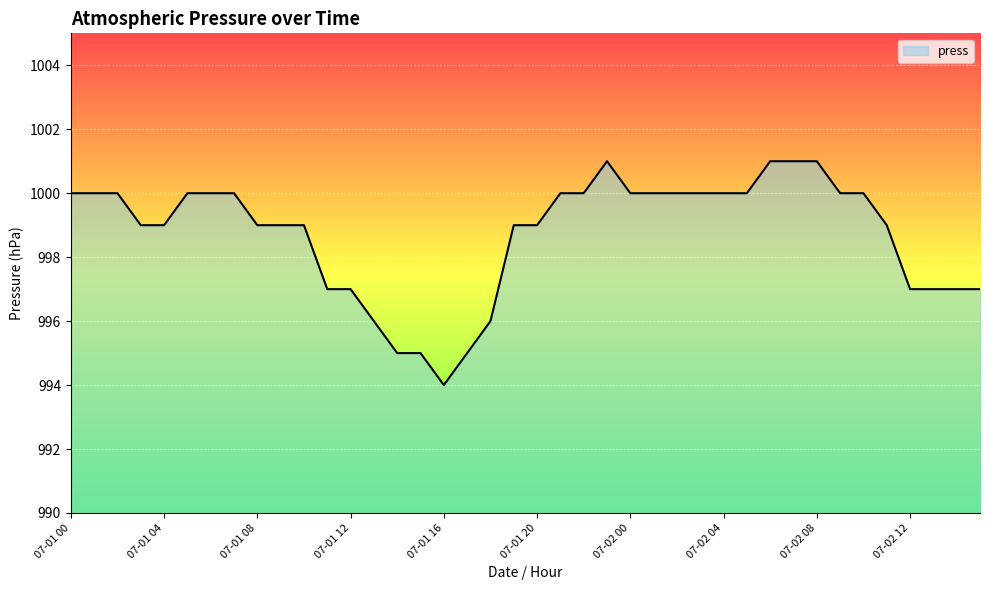

What is the minimum value shown in the chart?

994